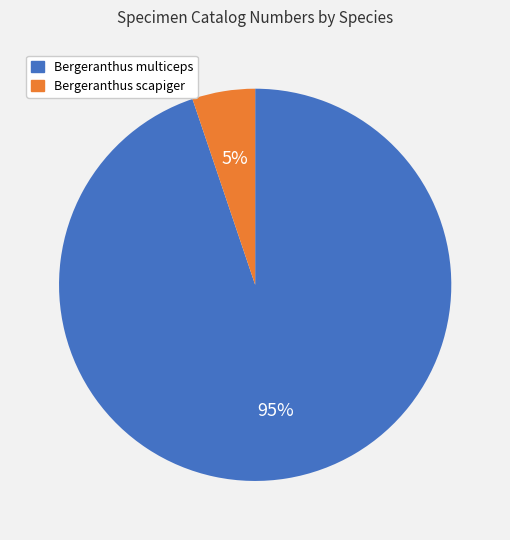

To the nearest percent, what is the difference between the largest and smallest slice percentages?

90%